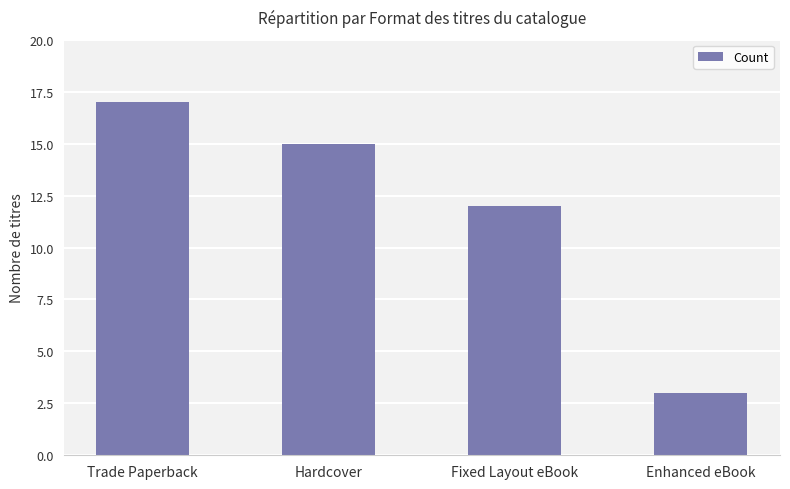

Count the values in the range 12 to 17.

3